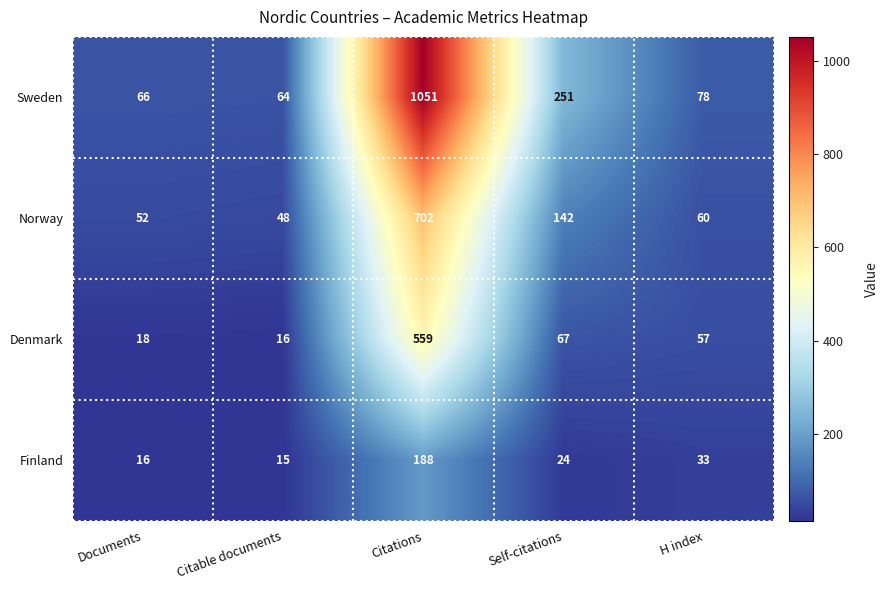

Rank the series by their maximum value, from lowest to highest.

Finland, Denmark, Norway, Sweden